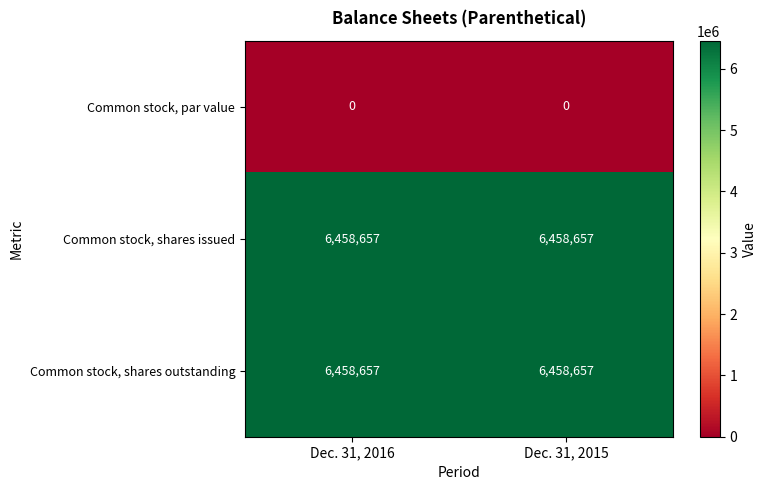

What is the greatest value displayed?

6458657